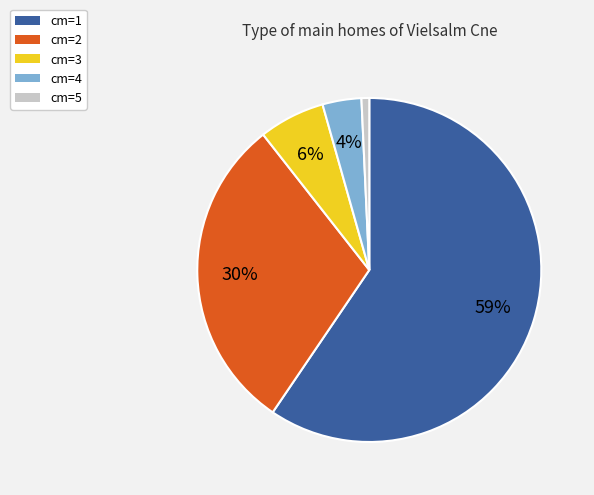

Which category accounts for the majority?

cm=1